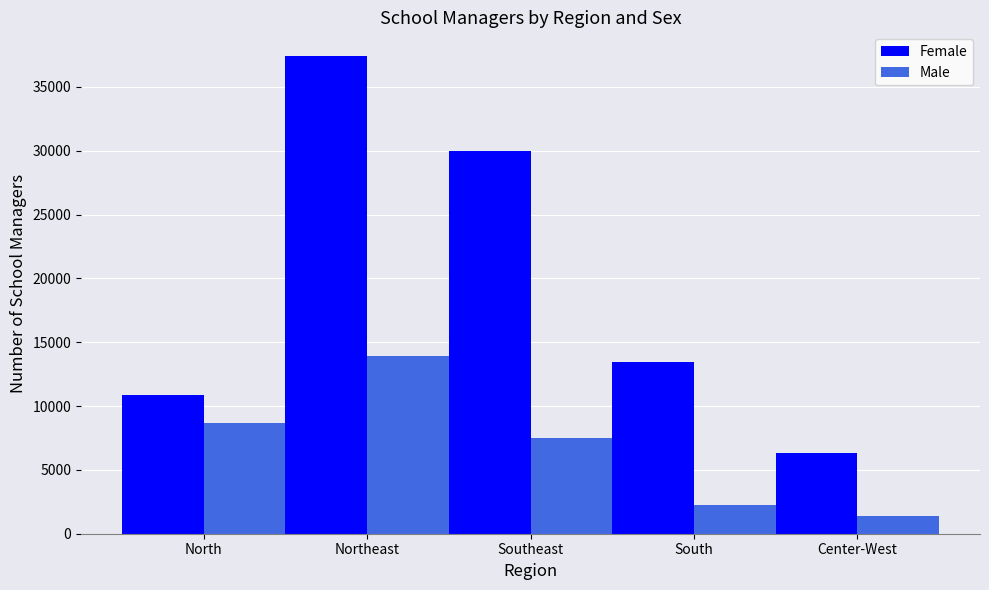

How many bars are there in each group?

2